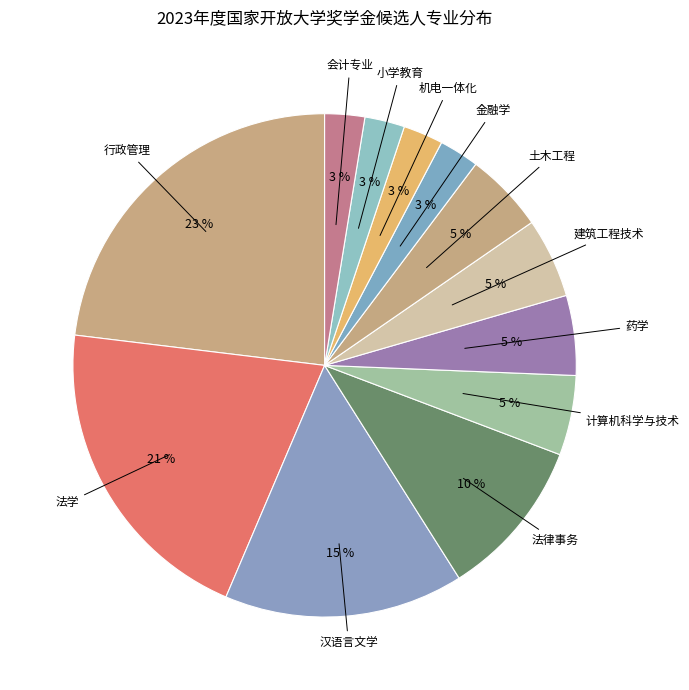

Does any single category account for the majority?

No